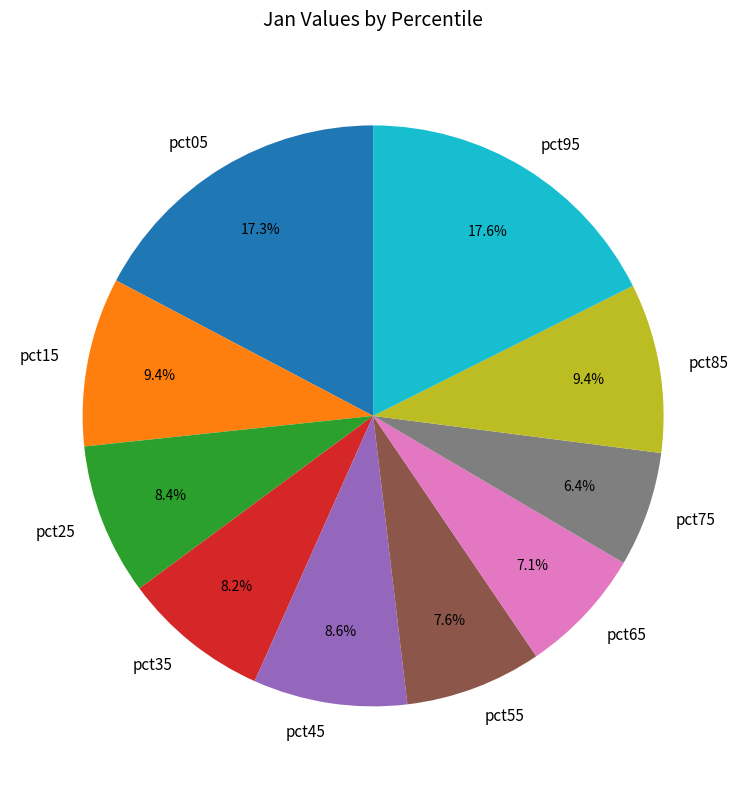

The pct45 slice represents 2% of the pie. True or false?

False